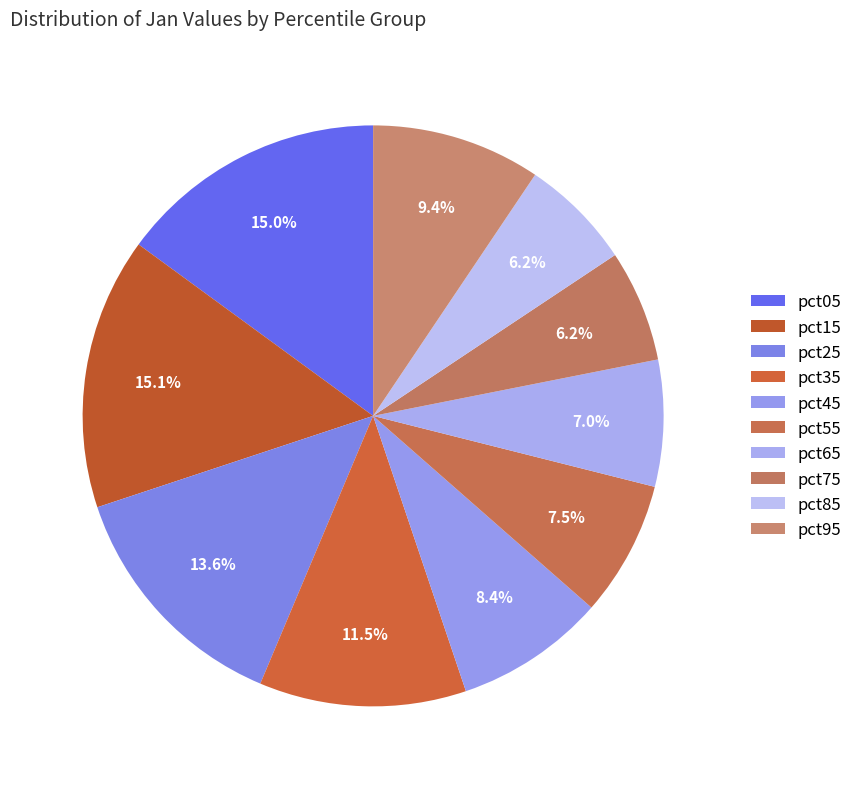

Is there any slice that represents more than half of the pie?

No